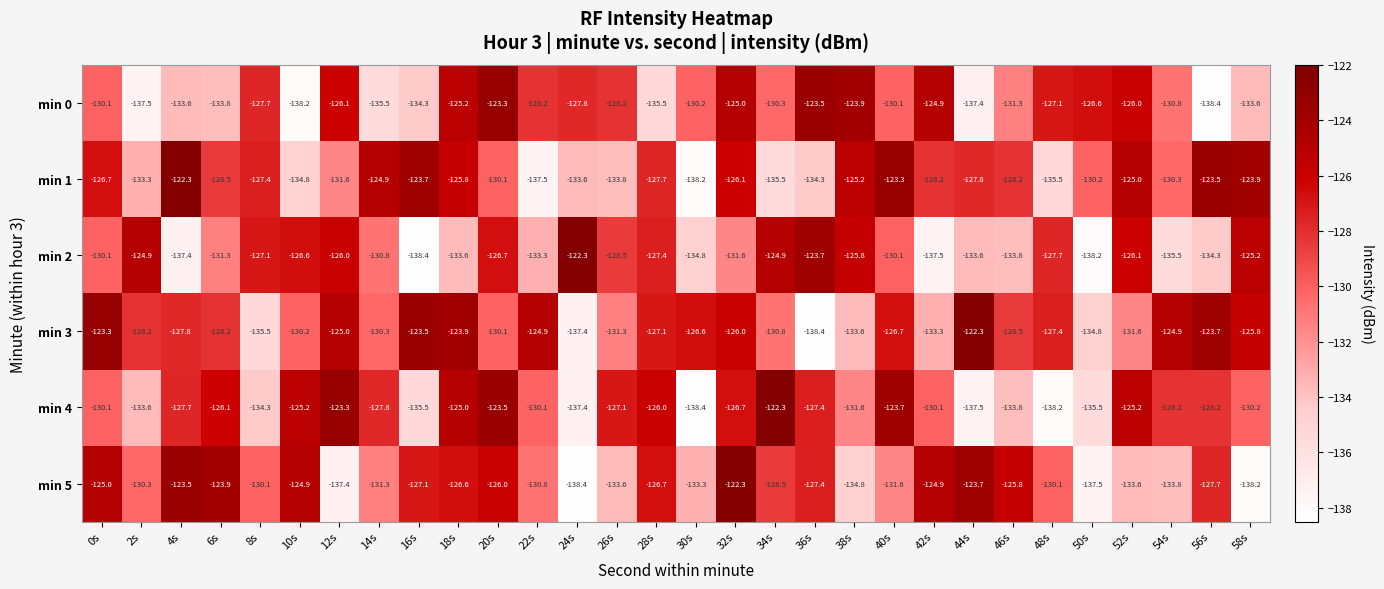

Rank the series at 56s from lowest to highest value.

min 0, min 2, min 4, min 5, min 3, min 1